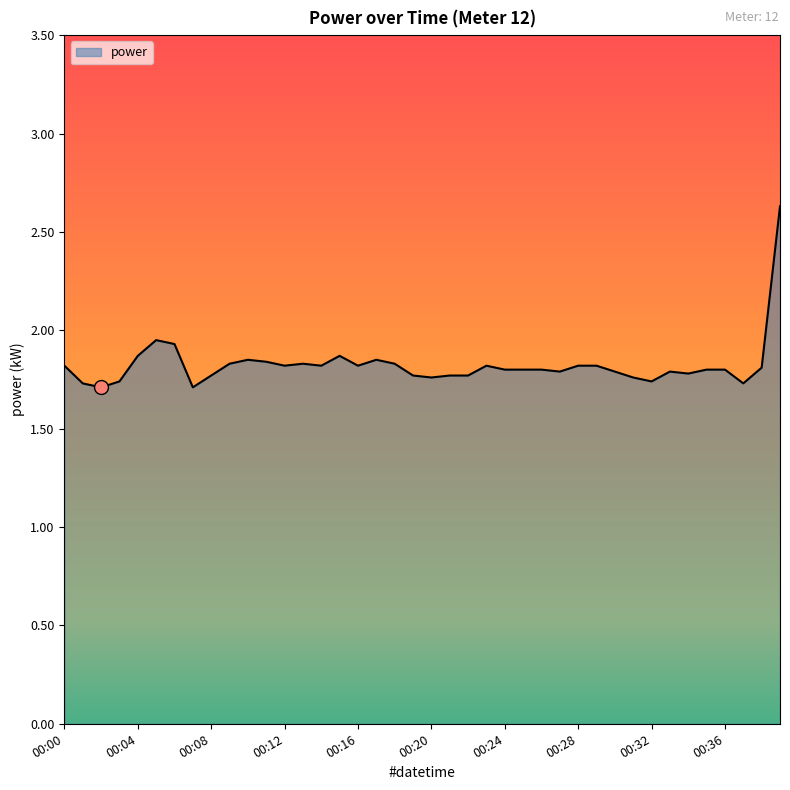

What is the greatest value displayed?

2.6